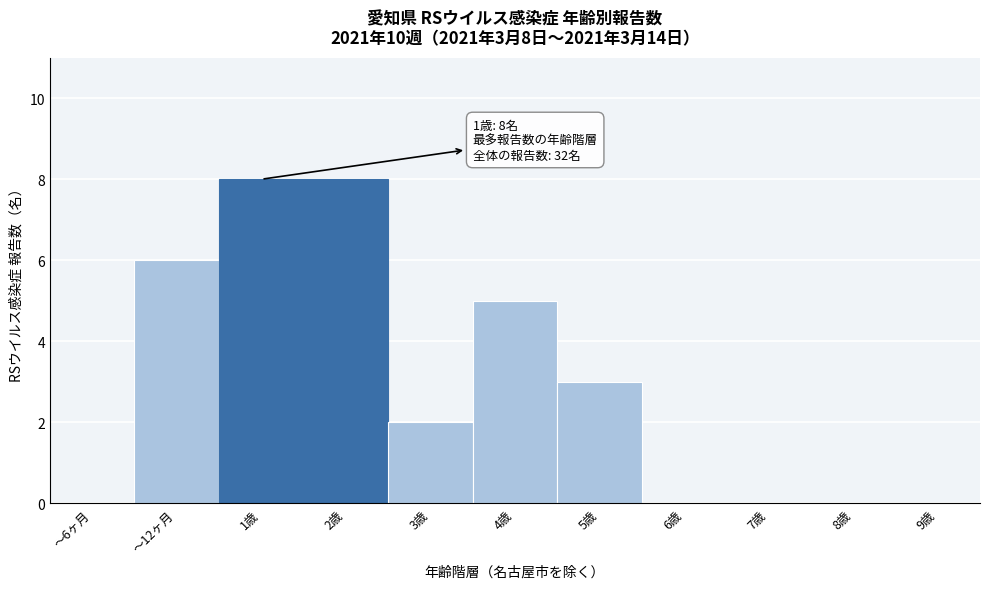

Reading right to left, list all the values displayed in this chart.

9歳=0	8歳=0	7歳=0	6歳=0	5歳=3	4歳=5	3歳=2	2歳=8	1歳=8	～12ヶ月=6	～6ヶ月=0